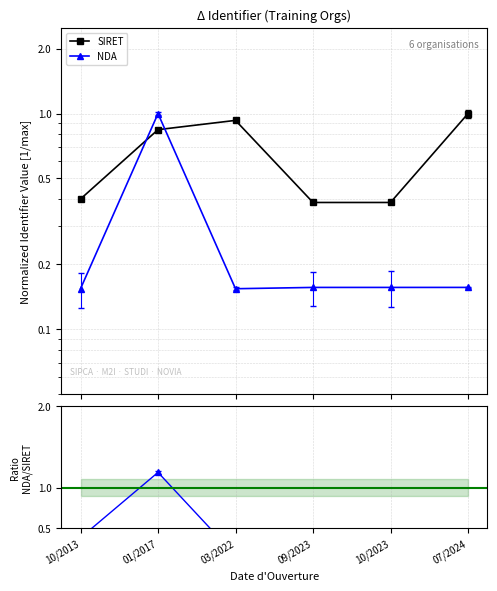

How many NDA / SIRET ratio values are between 0 and 1?

5